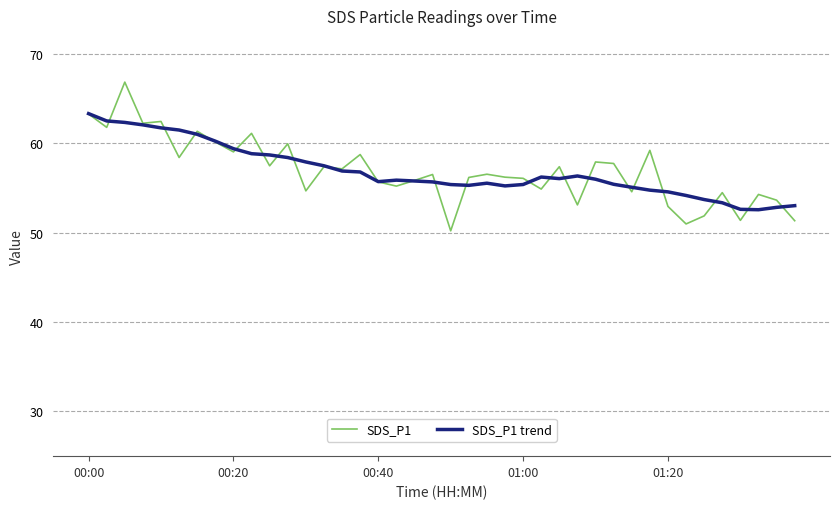

How many series are shown in this chart?

2